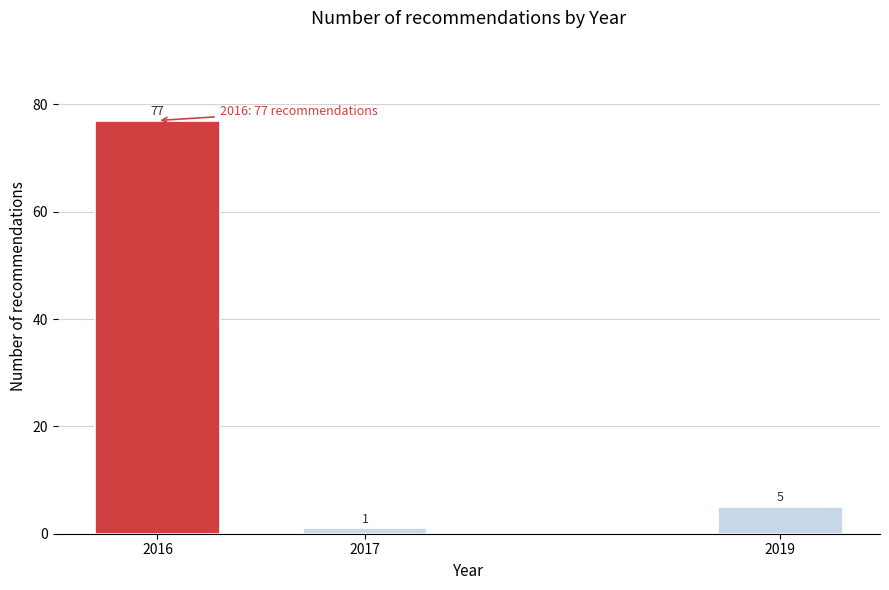

Reading right to left, list all the values displayed in this chart.

5	1	77